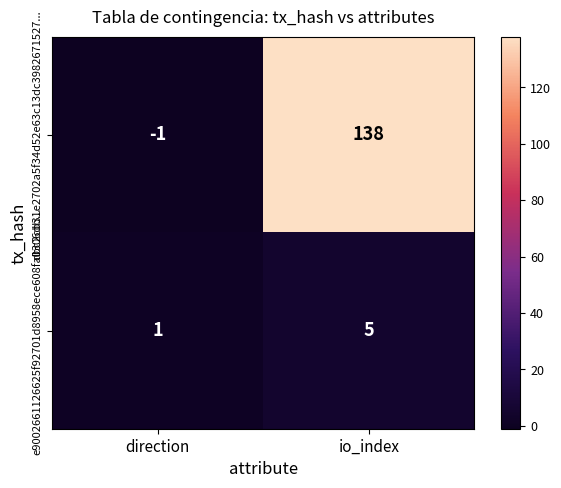

What is the approximate value of e9002661126625f92701d8958ece608fa0306db... at io_index?

5